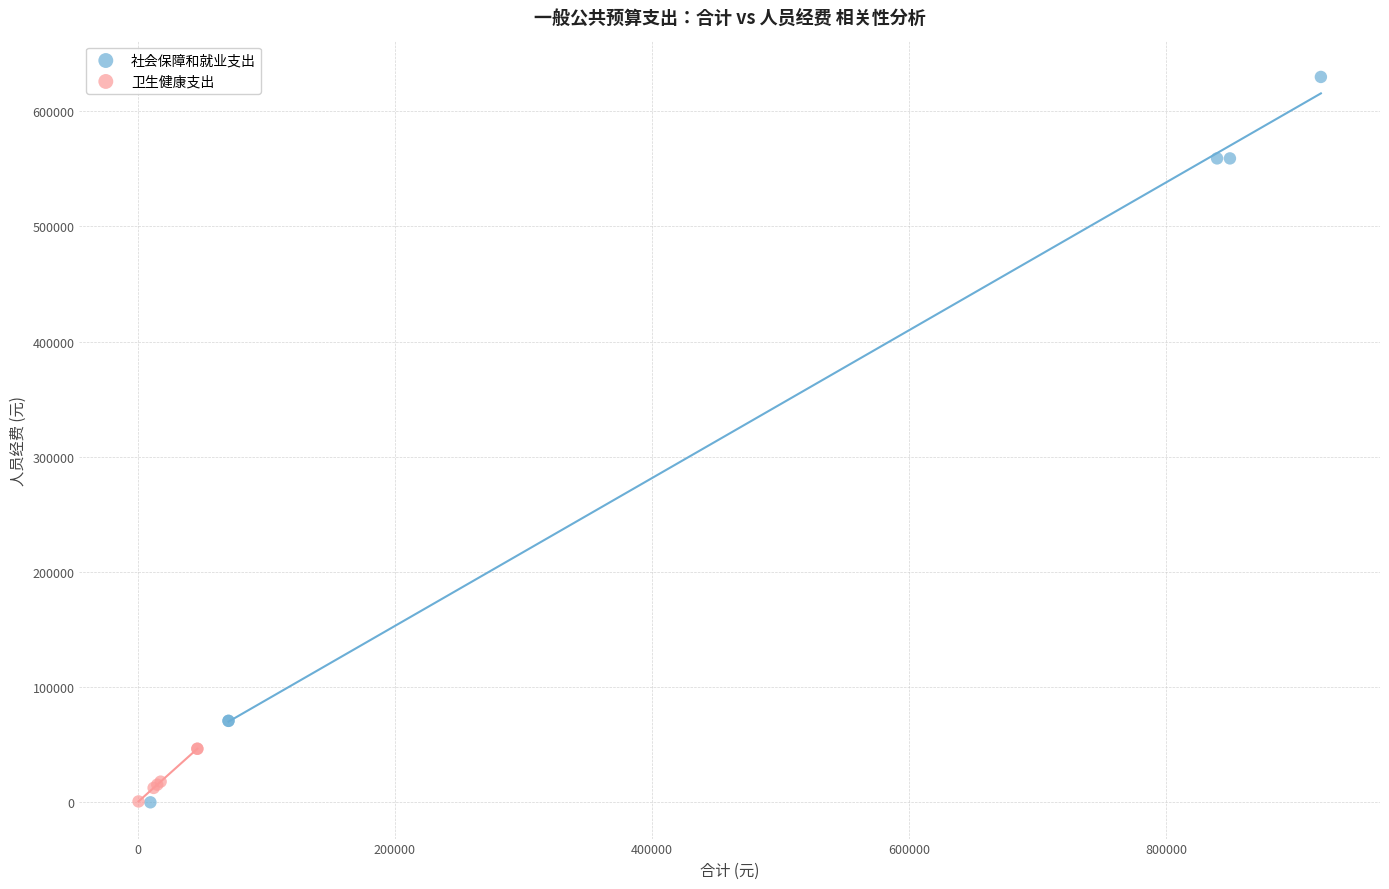

Which series reaches the maximum Y coordinate?

社会保障和就业支出